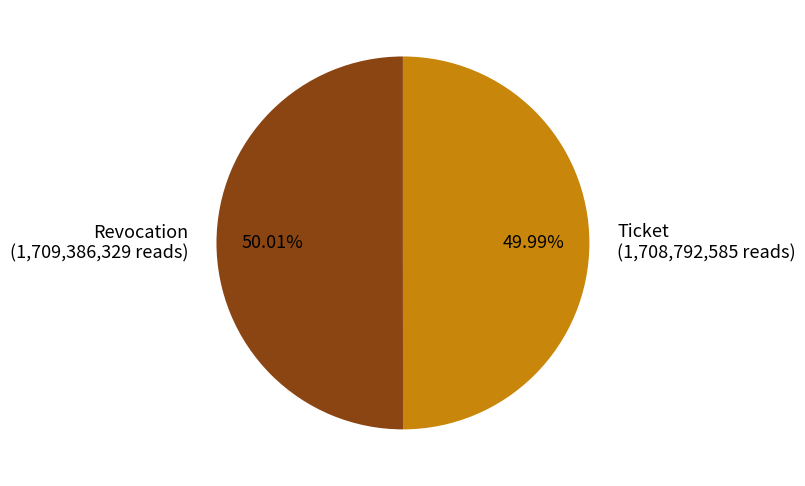

Approximately how many times larger is the value at Revocation compared to Ticket?

1.0